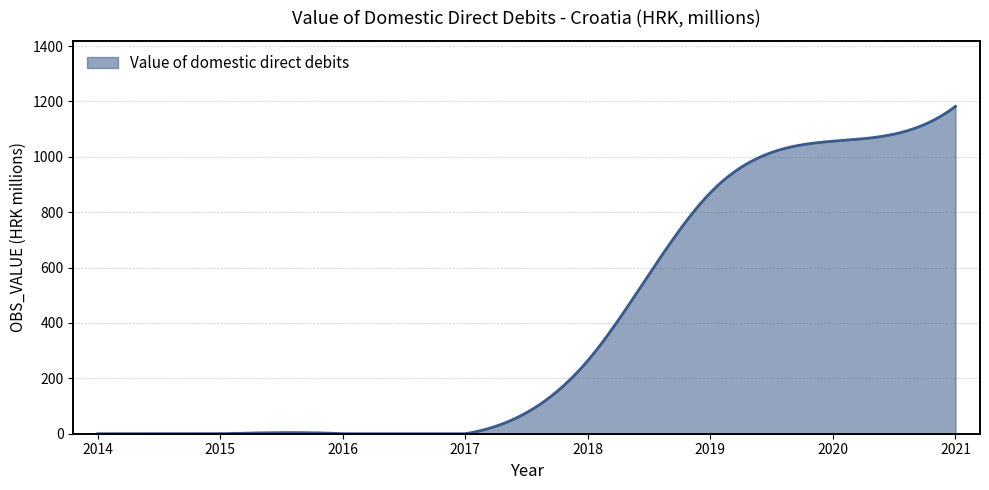

What is the greatest value displayed?

1182.4